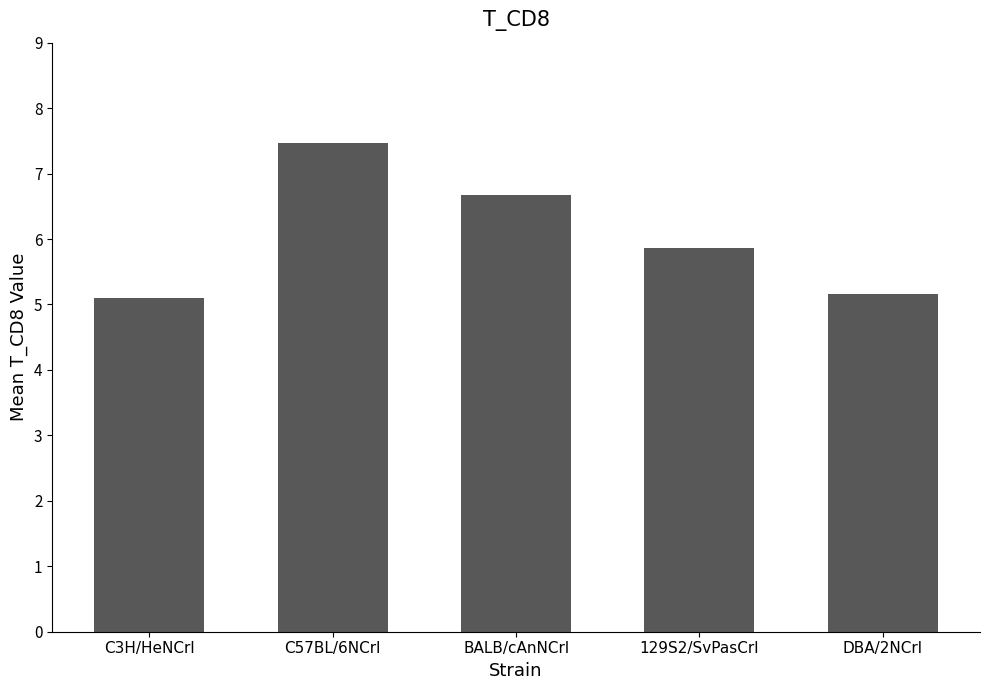

What position from the right is BALB/cAnNCrl?

3